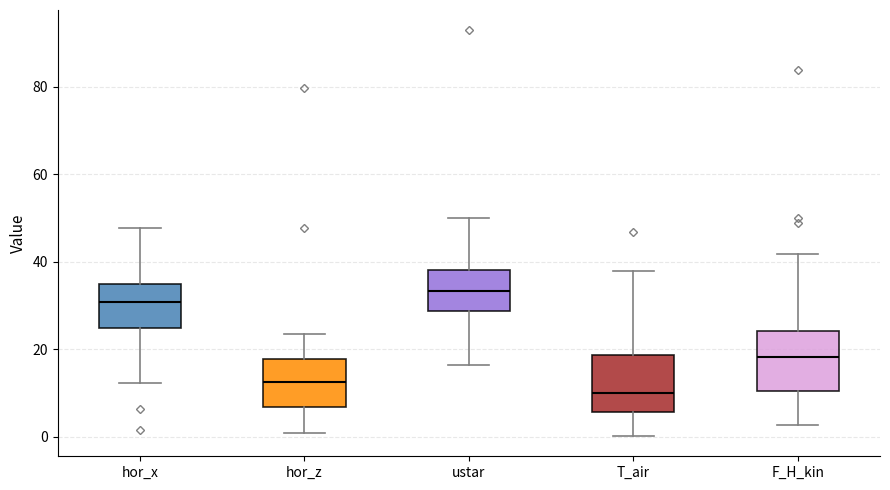

Reading left to right, read every box against the y-axis: the position of its median line, the range the box covers, and the ends of its whiskers. The values are not printed on the chart, so give them approximately, as read against the axis.

hor_x: median 30, box 24 to 36, whiskers 12 to 48
hor_z: median 12, box 6 to 18, whiskers 0 to 24
ustar: median 34, box 28 to 38, whiskers 16 to 50
T_air: median 10, box 6 to 18, whiskers 0 to 38
F_H_kin: median 18, box 10 to 24, whiskers 2 to 42